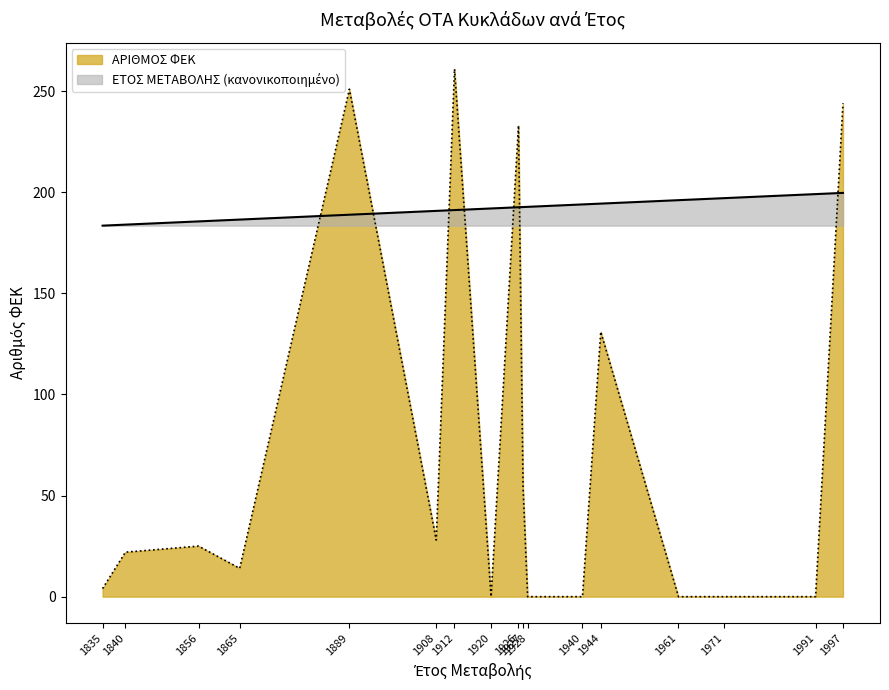

Reading left to right, transcribe all the data shown in this chart.

ΕΤΟΣ ΜΕΤΑΒΟΛΗΣ: 1835=183.5	1840=184.0	1856=185.6	1865=186.5	1889=188.9	1908=190.8	1912=191.2	1920=192.0	1926=192.6	1927=192.7	1928=192.8	1940=194.0	1944=194.4	1961=196.1	1971=197.1	1991=199.1	1997=199.7
ΑΡΙΘΜΟΣ ΦΕΚ: 1835=4.0	1840=22.0	1856=25.0	1865=14.0	1889=251.0	1908=28.0	1912=261.0	1920=0.0	1926=233.0	1927=54.0	1928=0.0	1940=0.0	1944=131.0	1961=0.0	1971=0.0	1991=0.0	1997=244.0